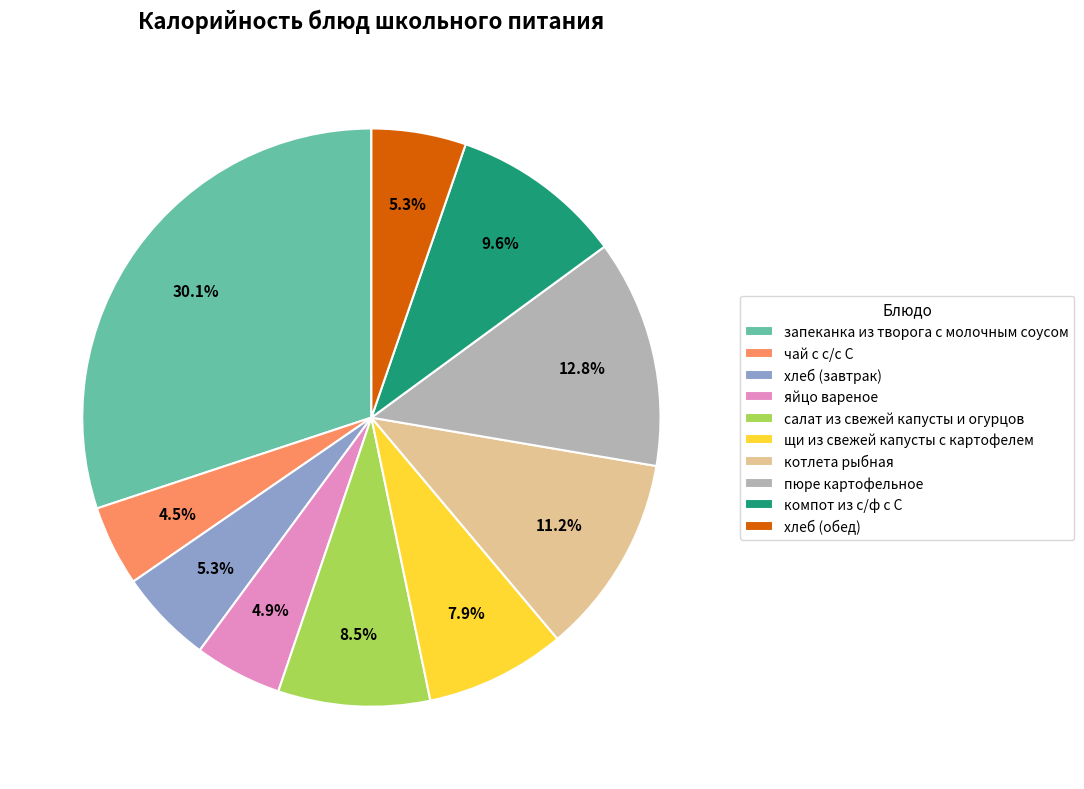

Does any single category account for the majority?

No